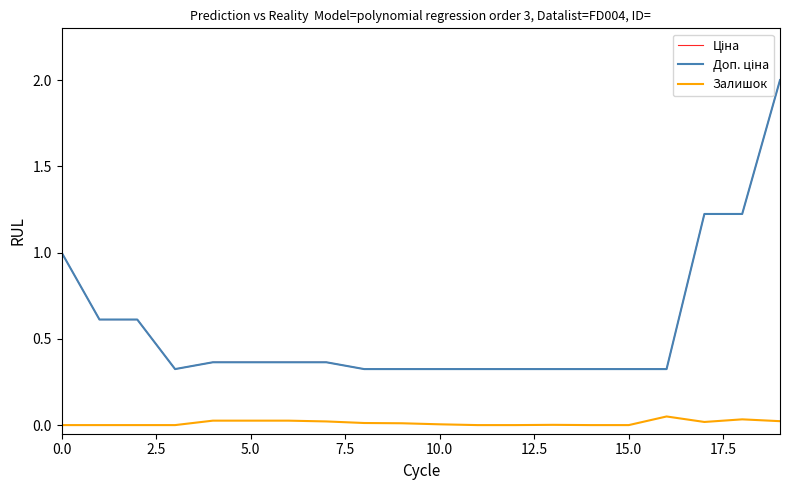

True or false: Залишок and Доп. ціна cross at least once.

False